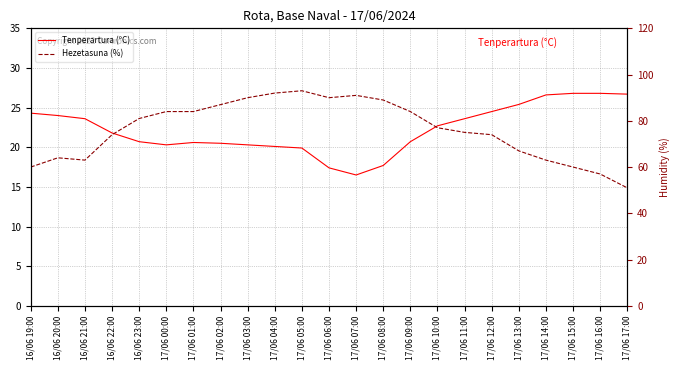

Between 17/06 05:00 and 17/06 15:00, which series saw the biggest shift?

Hezetasuna (%)